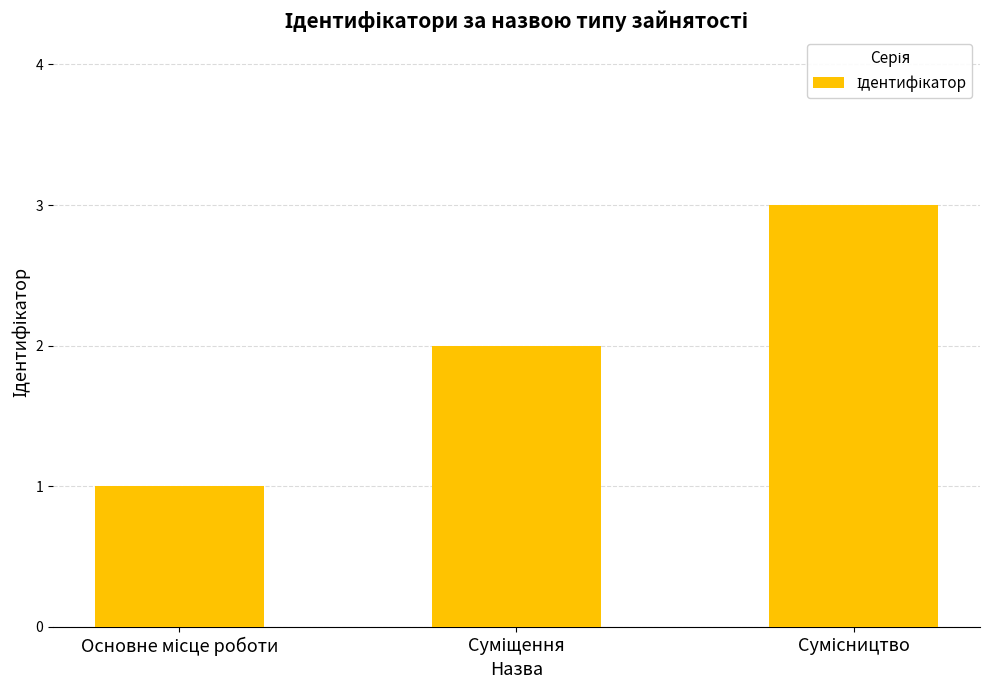

What is the sum of all values?

6